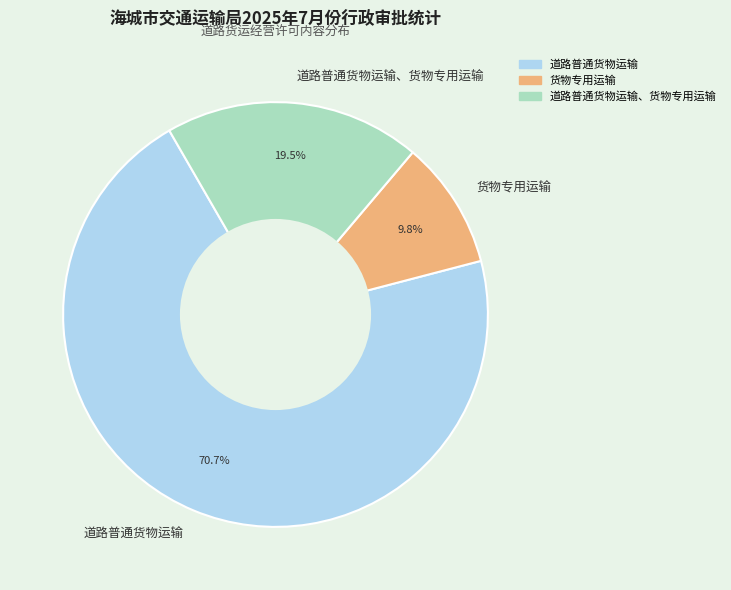

How many segments does this pie chart have?

3